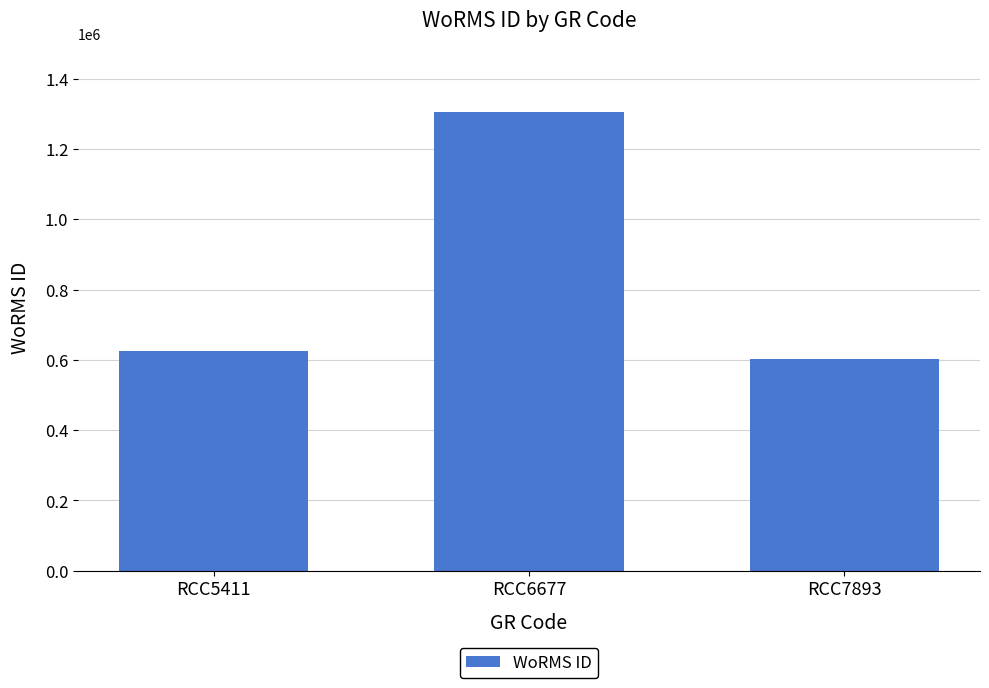

What is the value of the 2nd bar from the left?

1306050